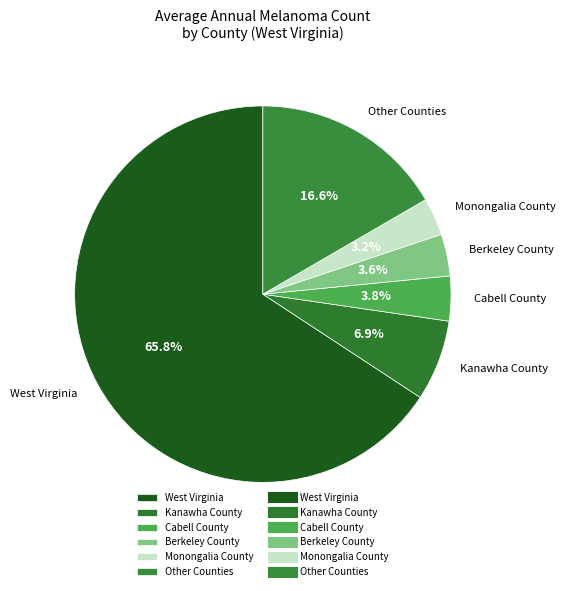

How much of the chart is everything except Cabell County?

96.2%